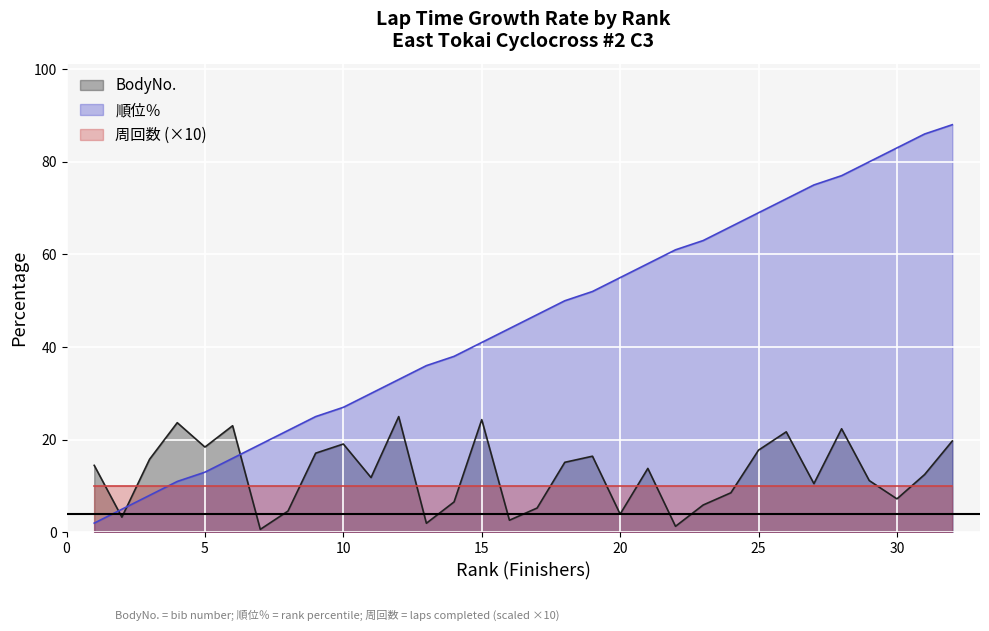

At which label is 順位％ closest to 45?

16